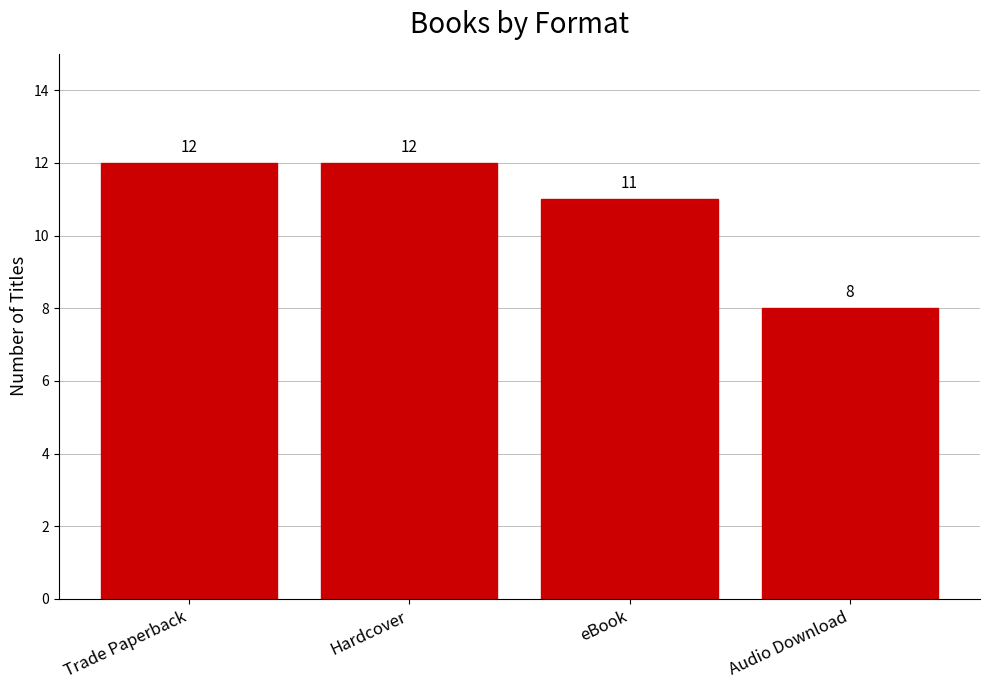

Is it true that the value at eBook is 15?

False